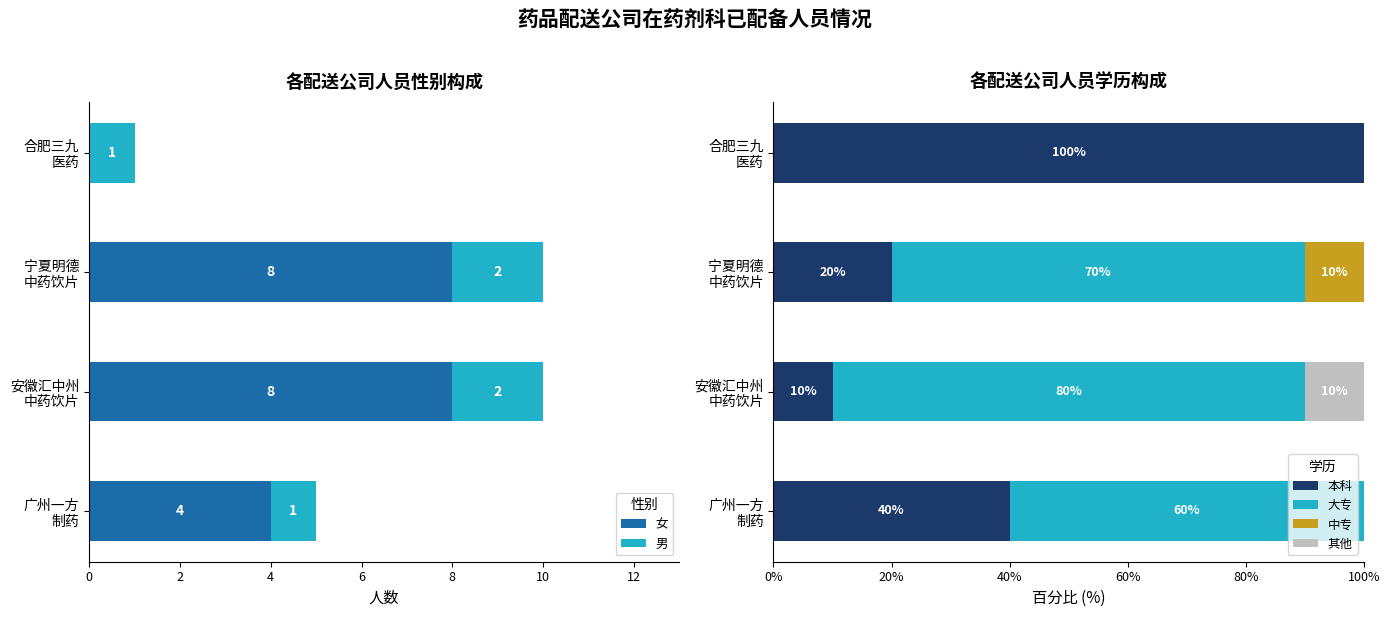

What is the maximum value for 本科?

100